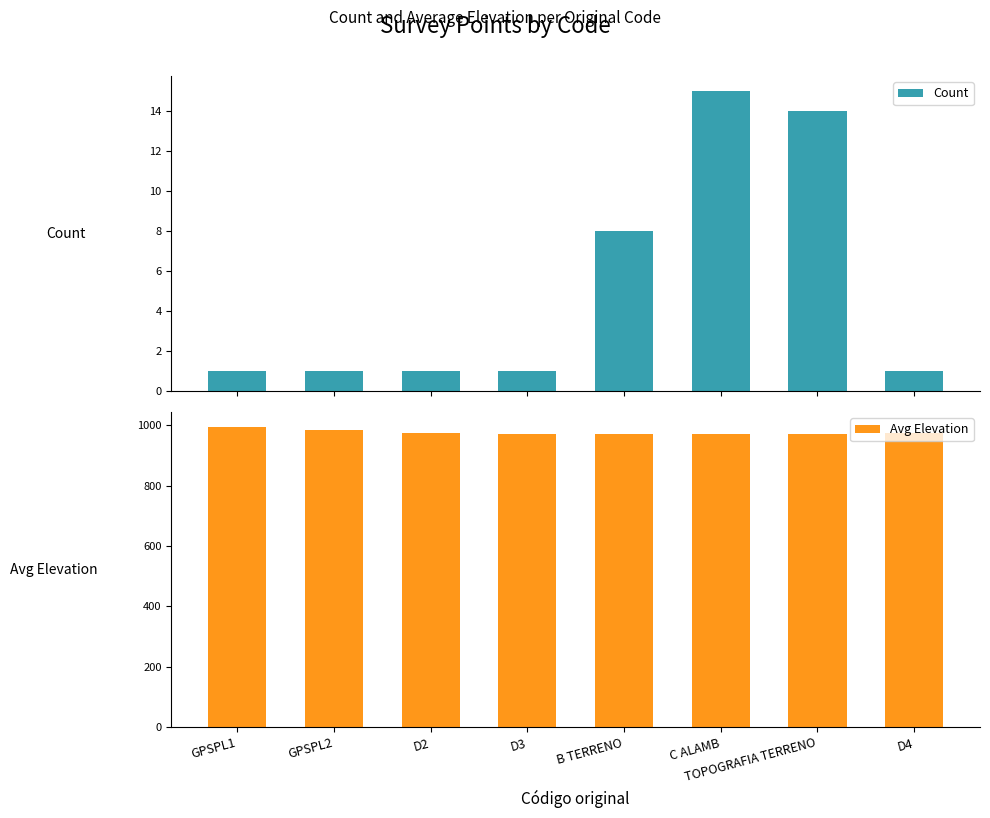

What position from the left is TOPOGRAFIA TERRENO?

7